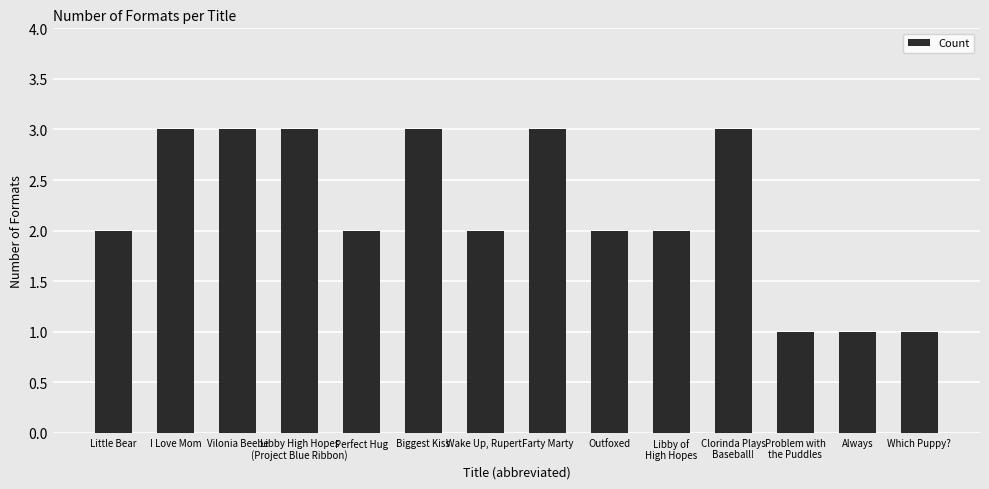

What is the label of the 7th bar from the right?

Farty Marty